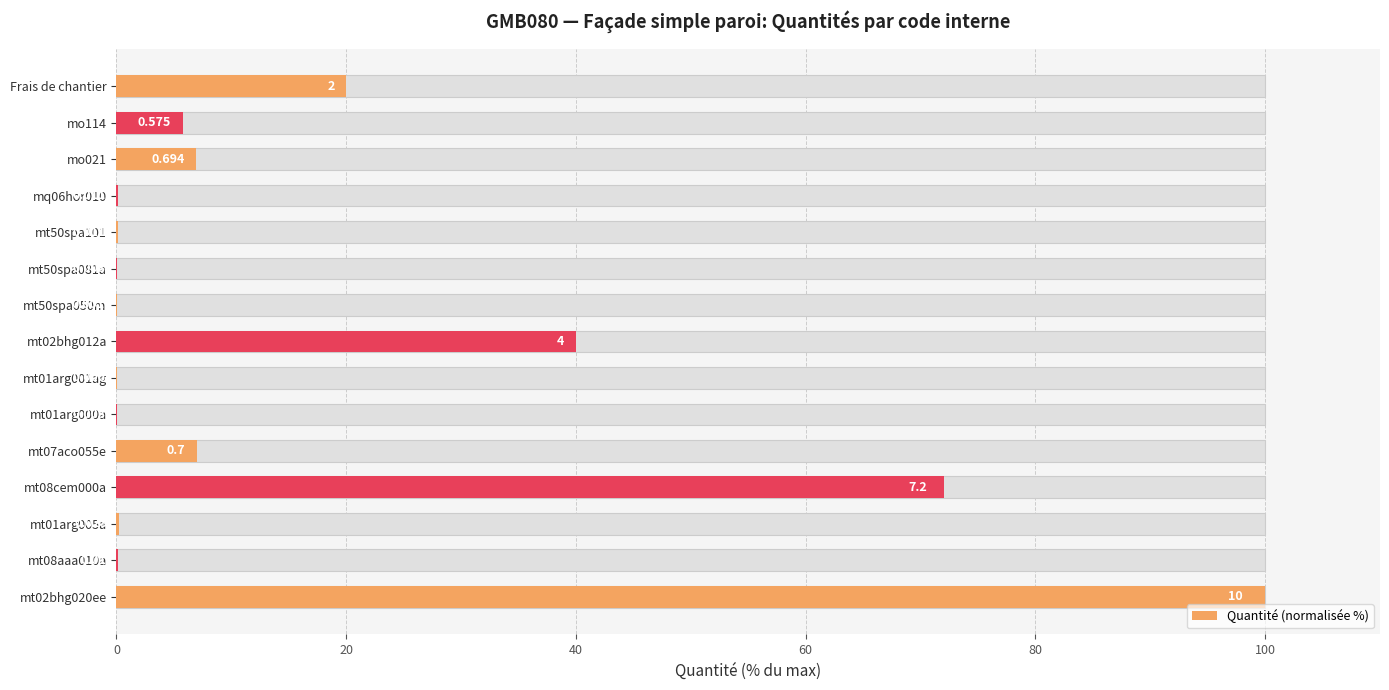

Does the chart contain any negative values?

No